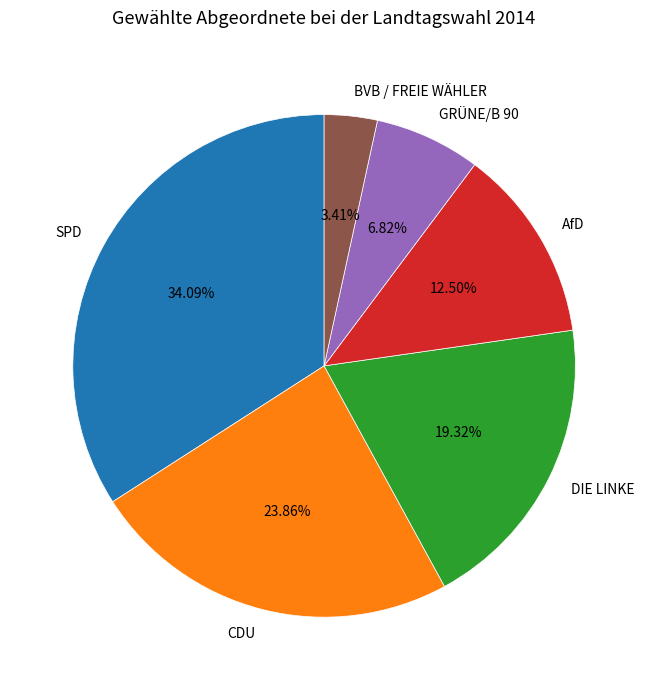

How many segments does this pie chart have?

6